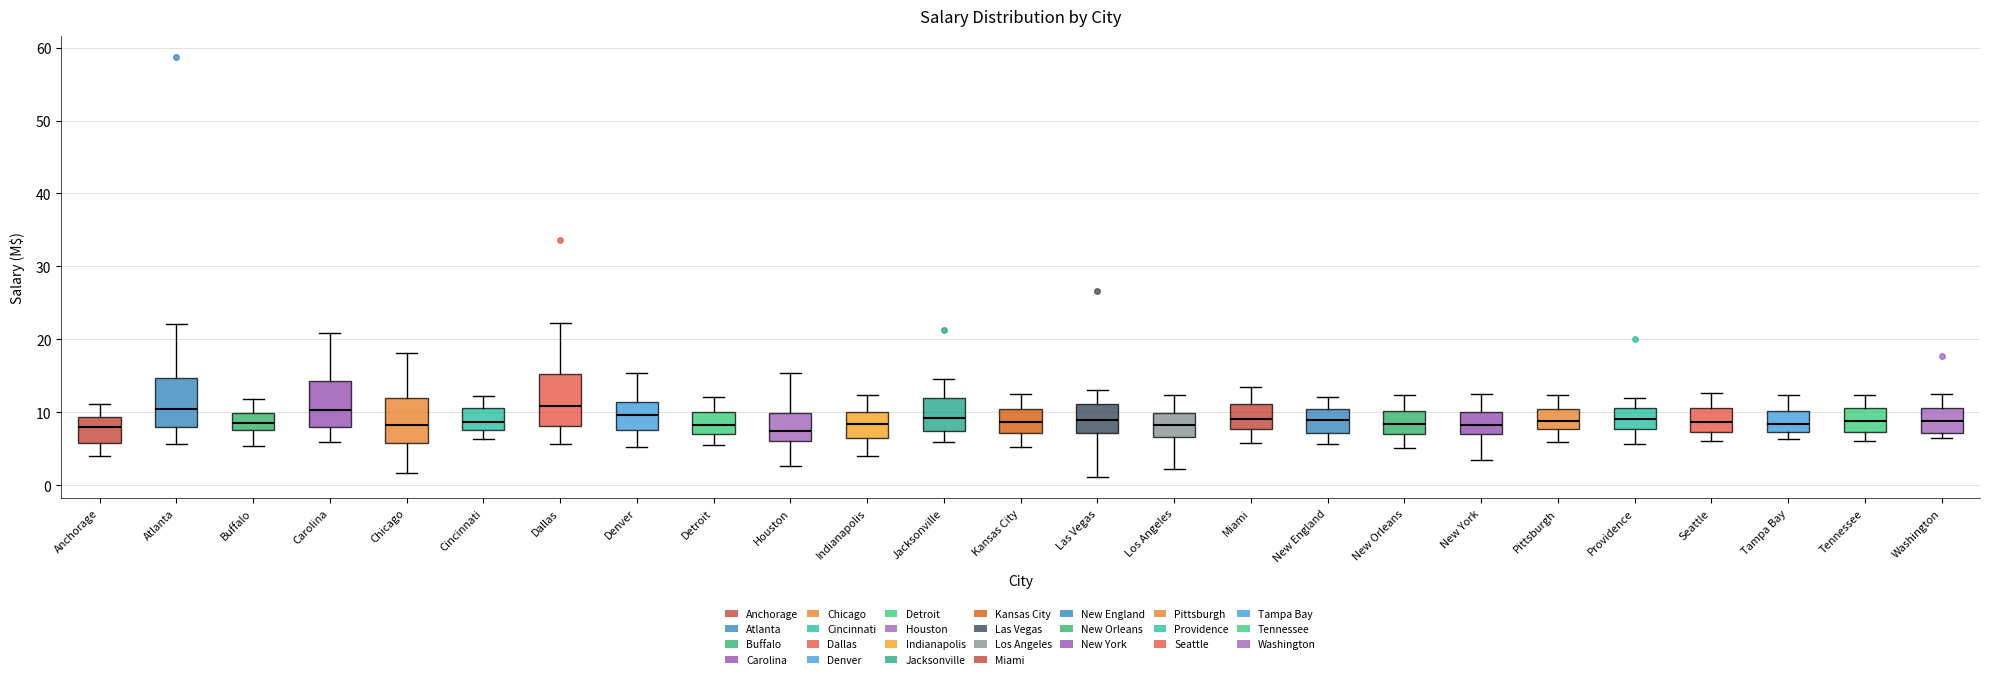

Where is the upper edge of the box for Miami on the y-axis? The values are not printed on the chart, so give them approximately, as read against the axis.

11